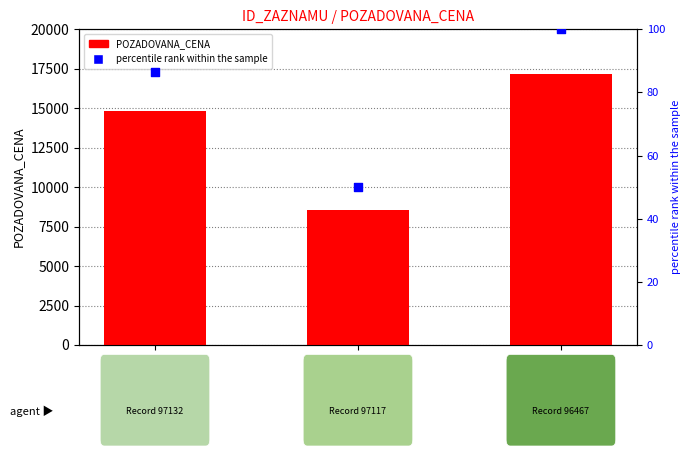

Which series reaches the maximum Y coordinate?

POZADOVANA_CENA